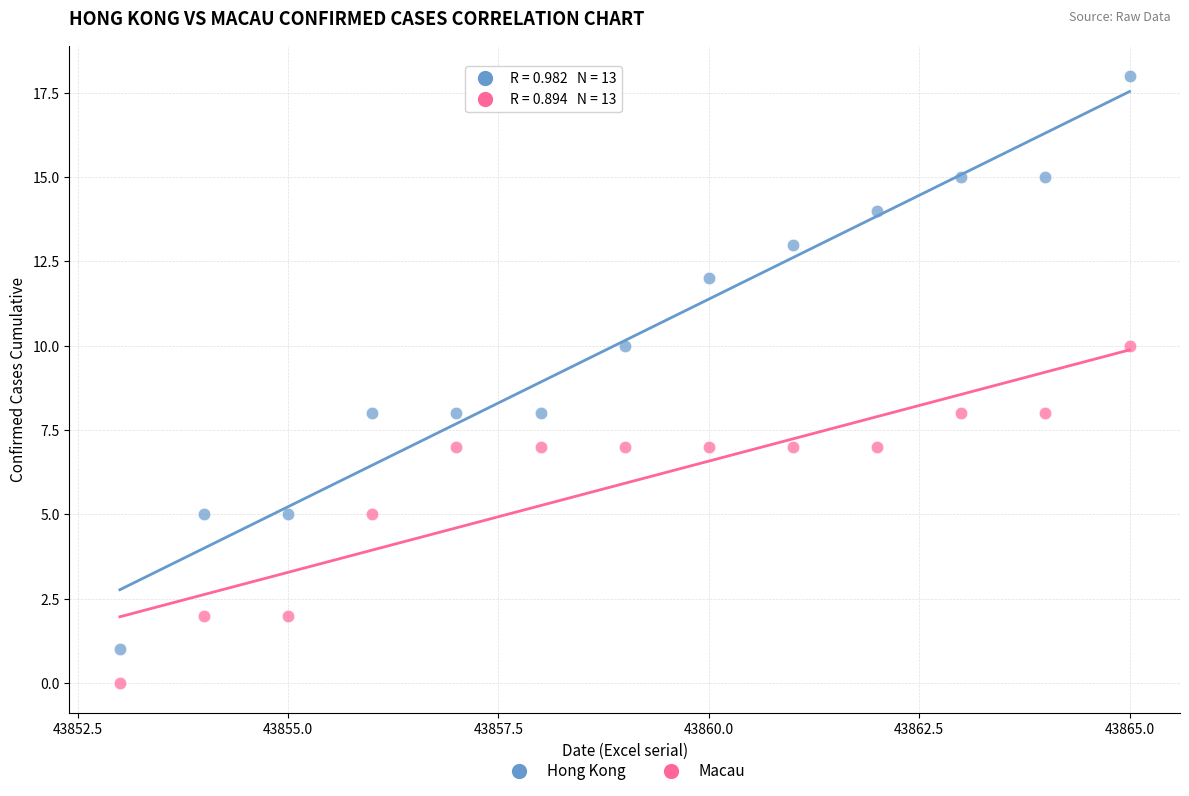

Which series has the largest Y range (max minus min)?

Hong Kong